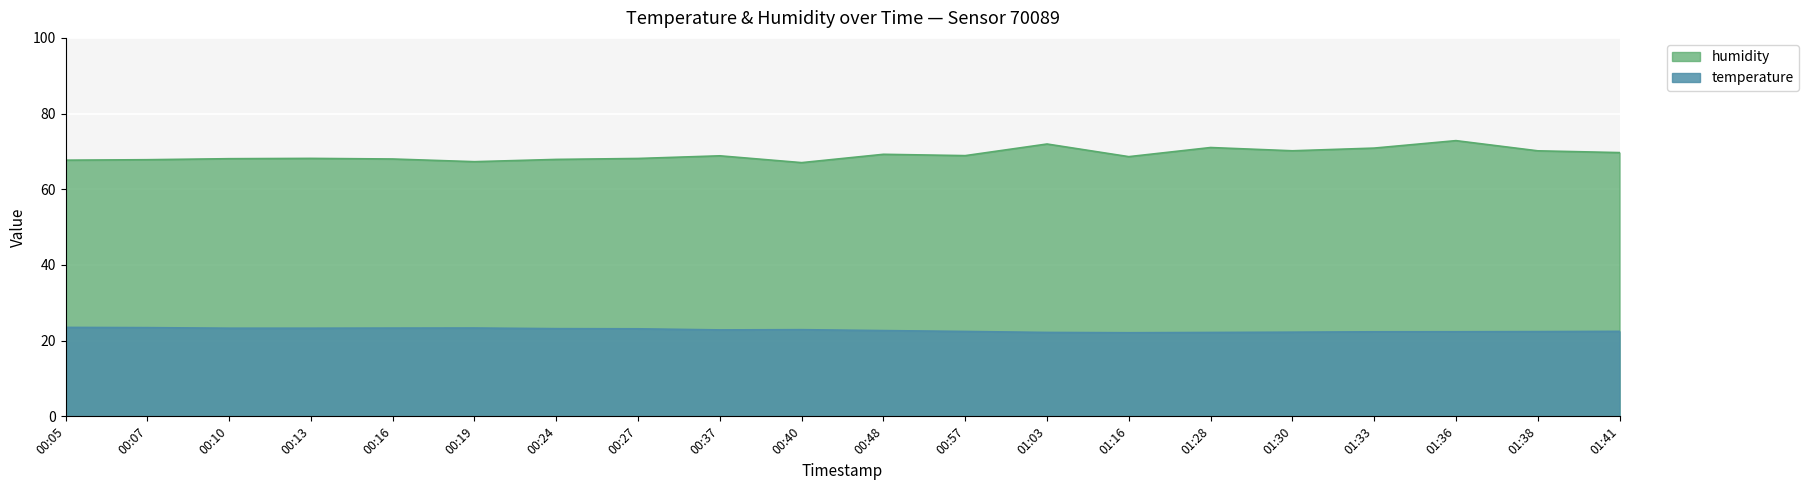

Which series has the widest spread of values?

humidity